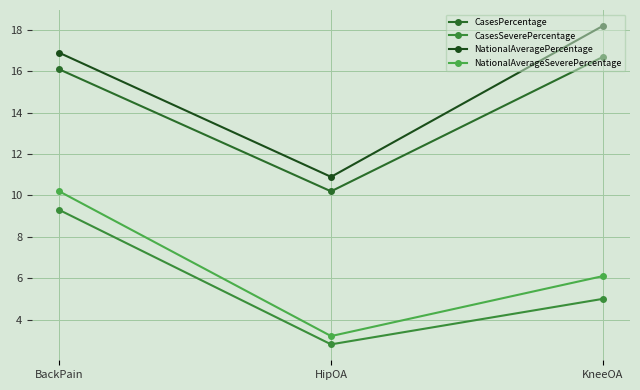

Which series has the largest range (max minus min)?

NationalAveragePercentage